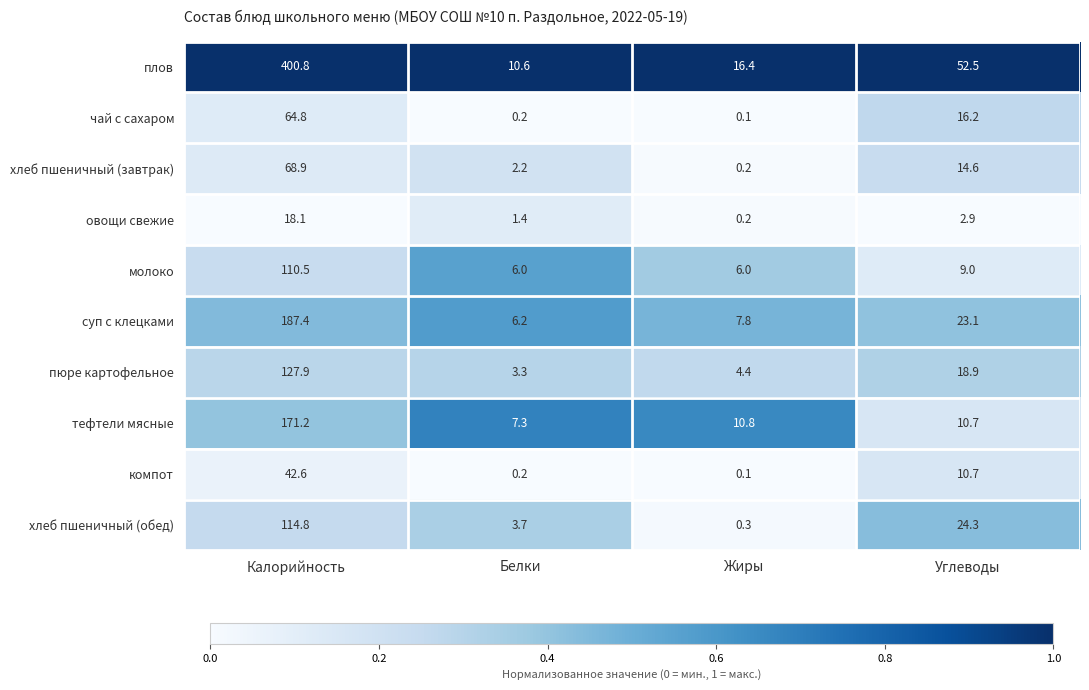

What is the minimum value for хлеб пшеничный (обед)?

0.3